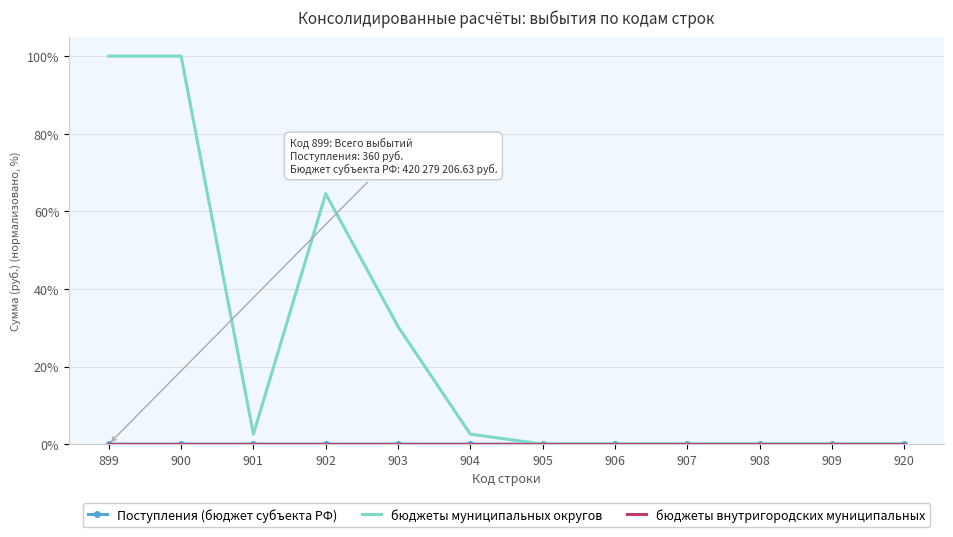

Which series has the largest range (max minus min)?

бюджеты муниципальных округов